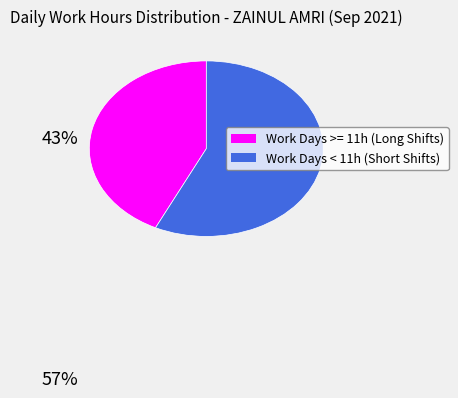

Is there a majority slice in this chart?

Yes